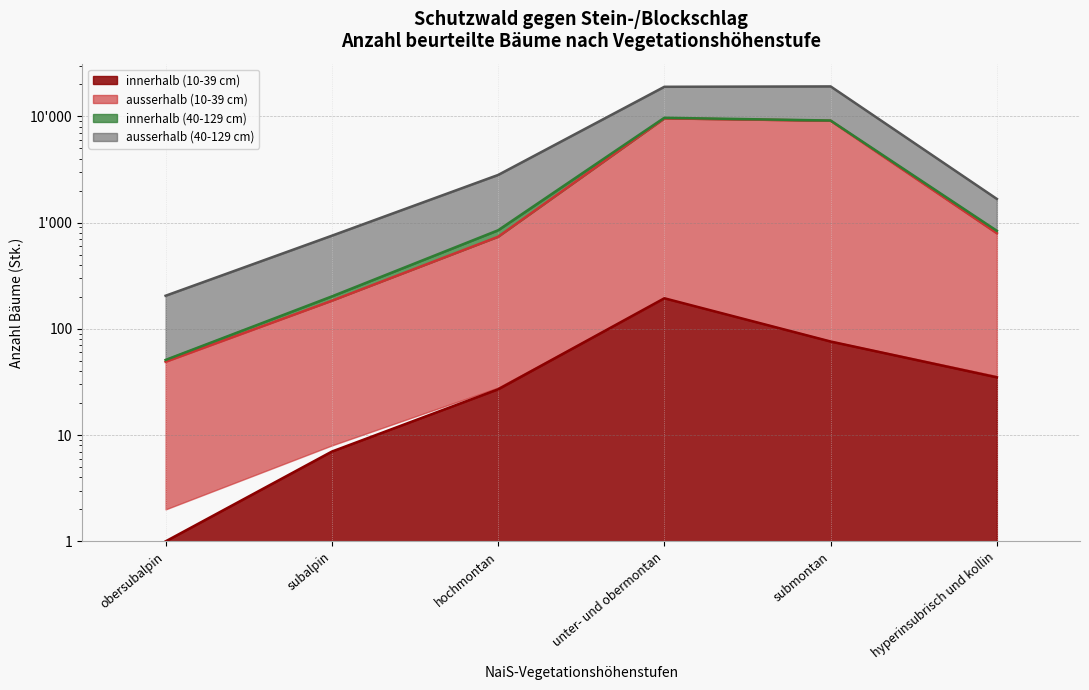

Which has a higher value, subalpin or unter- und obermontan?

unter- und obermontan